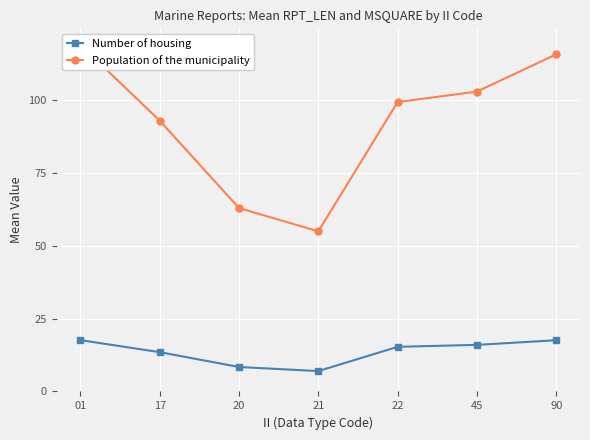

What is the sum of the Population of the municipality values at 20 and 21?

118.0